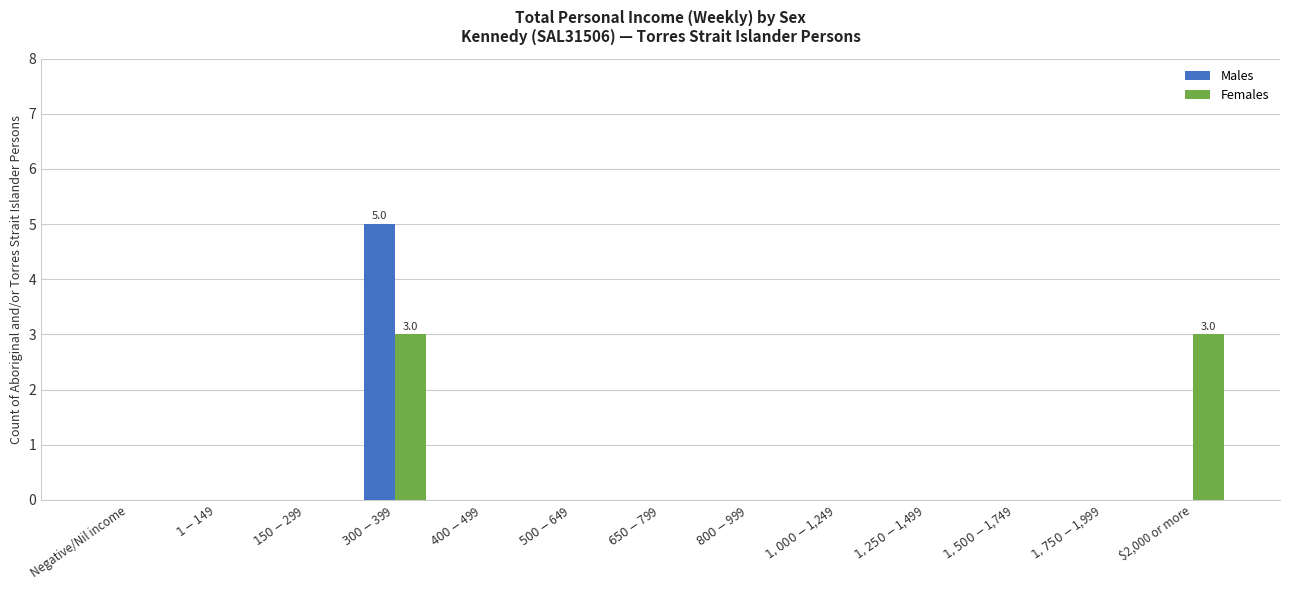

Is it true that Females equals 2 at $2,000 or more?

False